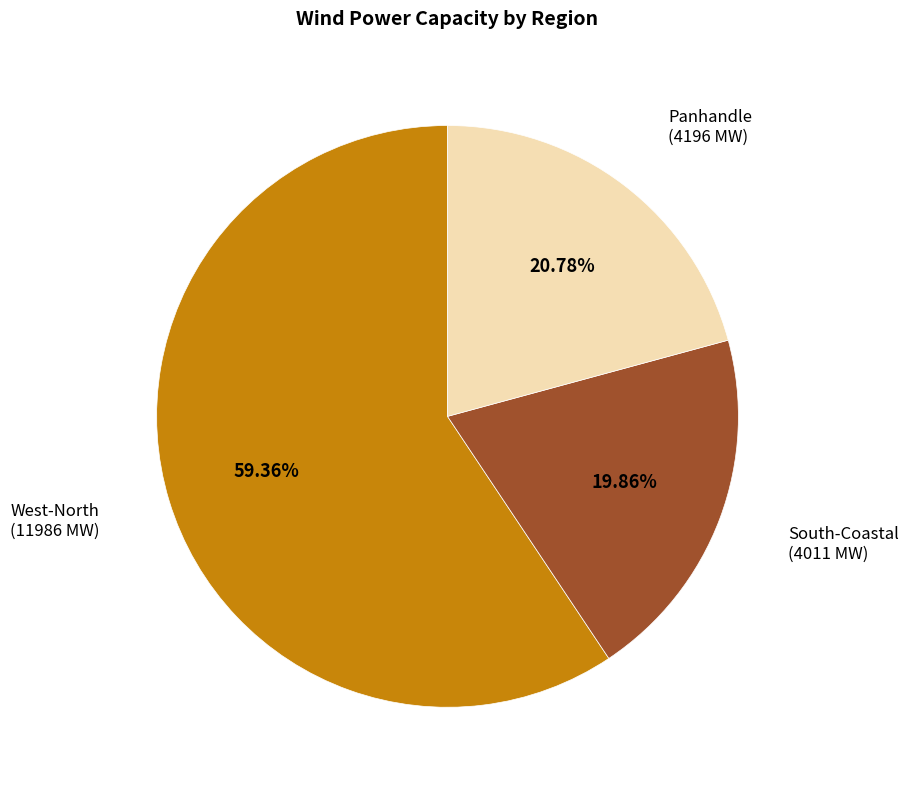

Is there any slice that represents more than half of the pie?

Yes